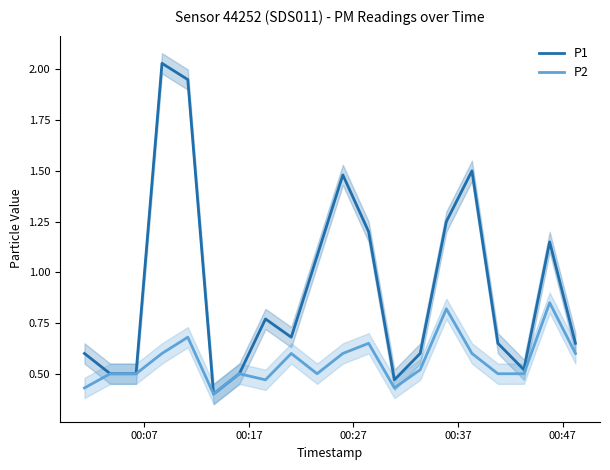

How many series are shown in this chart?

2